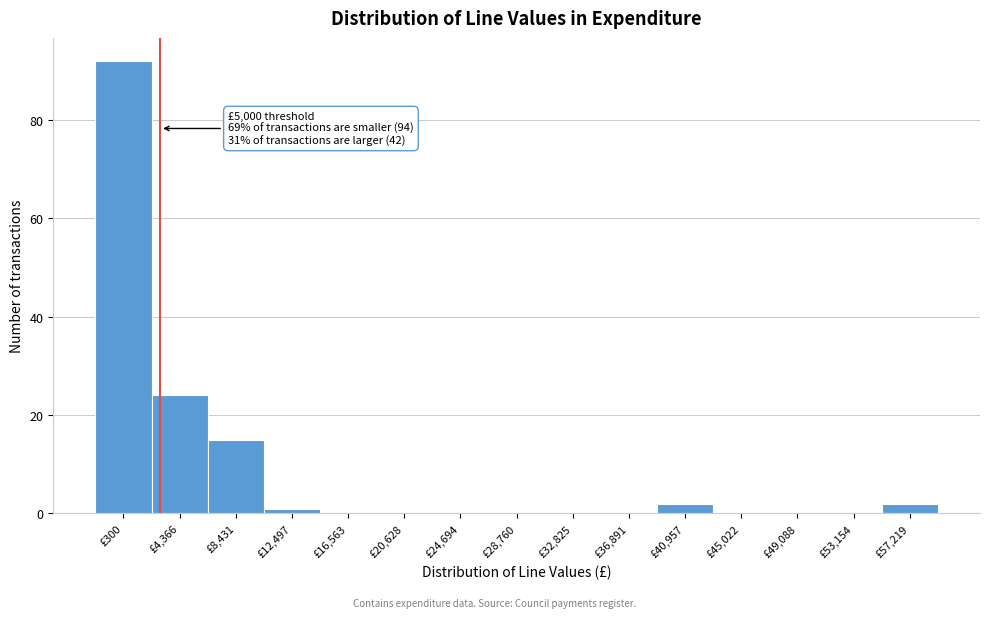

Reading right to left, transcribe all the data shown in this chart.

£57,219=2	£53,154=0	£49,088=0	£45,022=0	£40,957=2	£36,891=0	£32,825=0	£28,760=0	£24,694=0	£20,628=0	£16,563=0	£12,497=1	£8,431=15	£4,366=24	£300=92